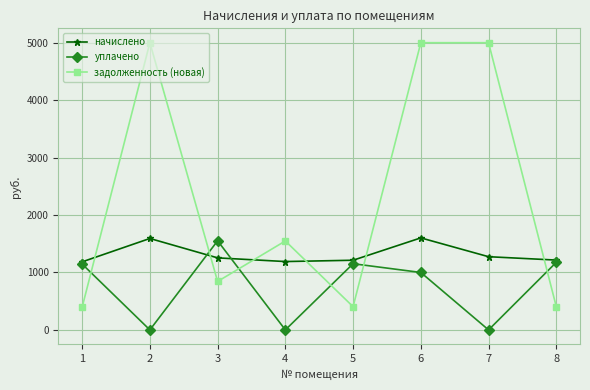

The value of начислено at 4 is 1190.0. True or false?

True